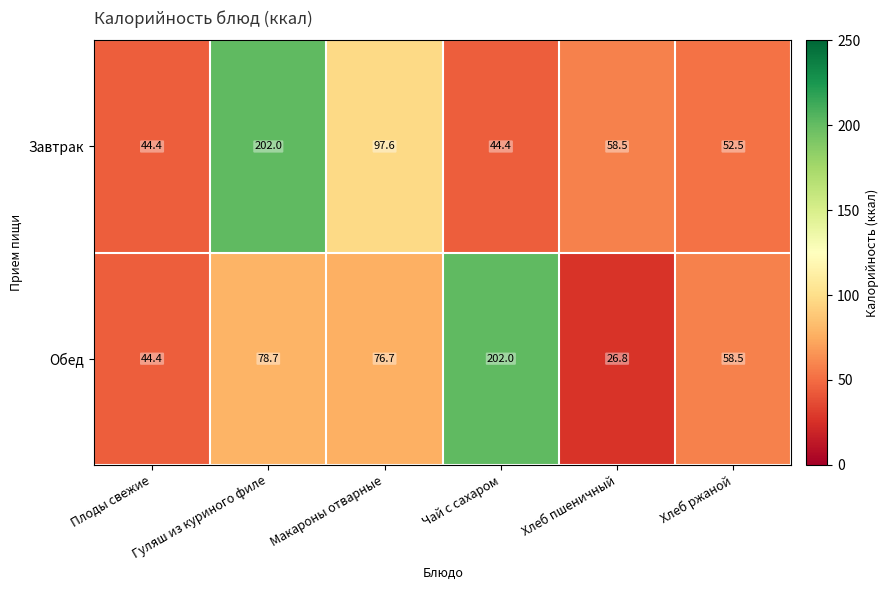

What is the average value of the Завтрак series?

83.2